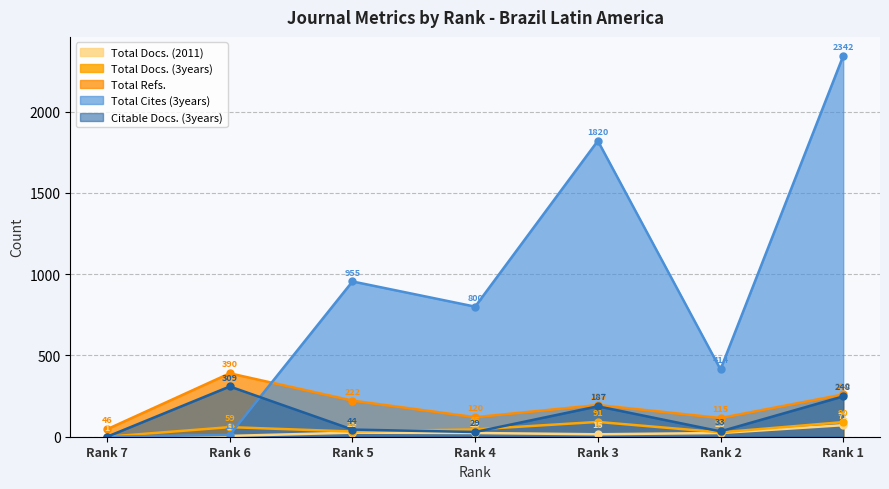

How many data points in Total Cites (3years) are above 800?

3